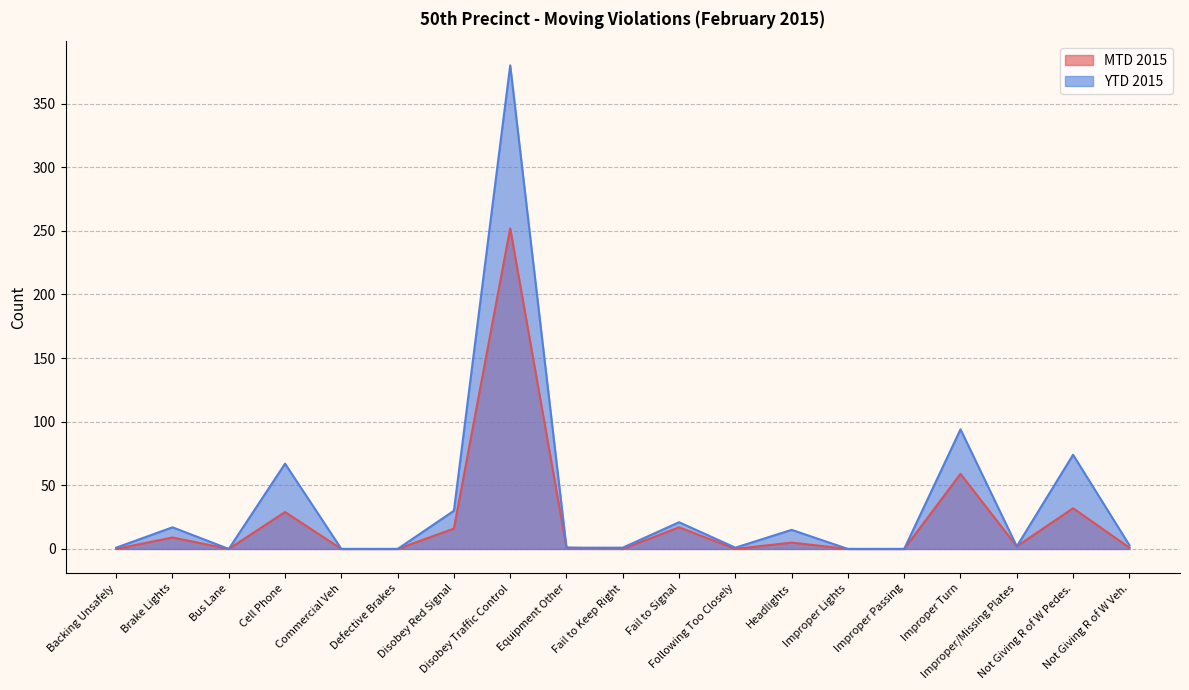

What is the difference between the YTD 2015 values at Bus Lane and Headlights?

15